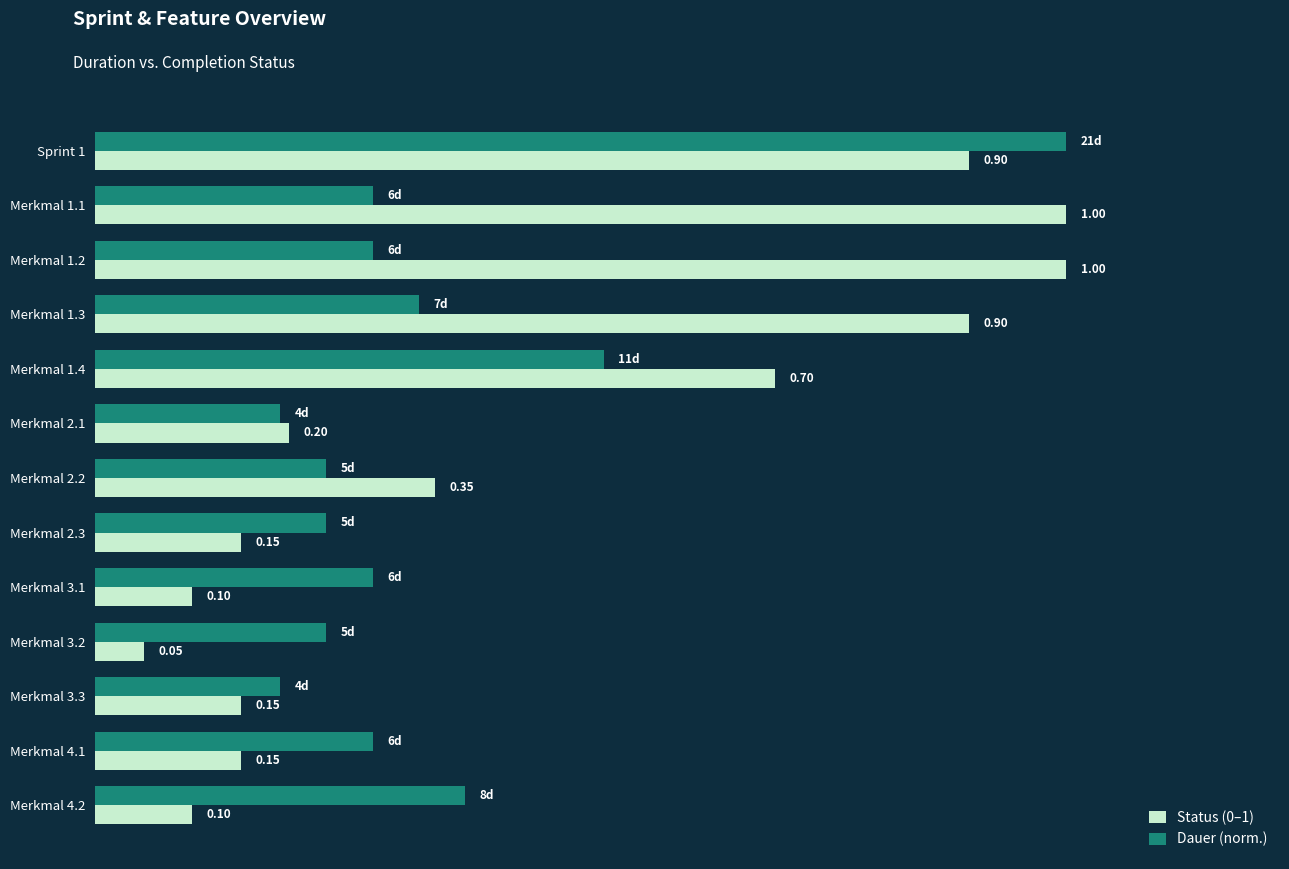

List the series in order of their overall mean, highest first.

Status (0–1), Dauer (norm.)